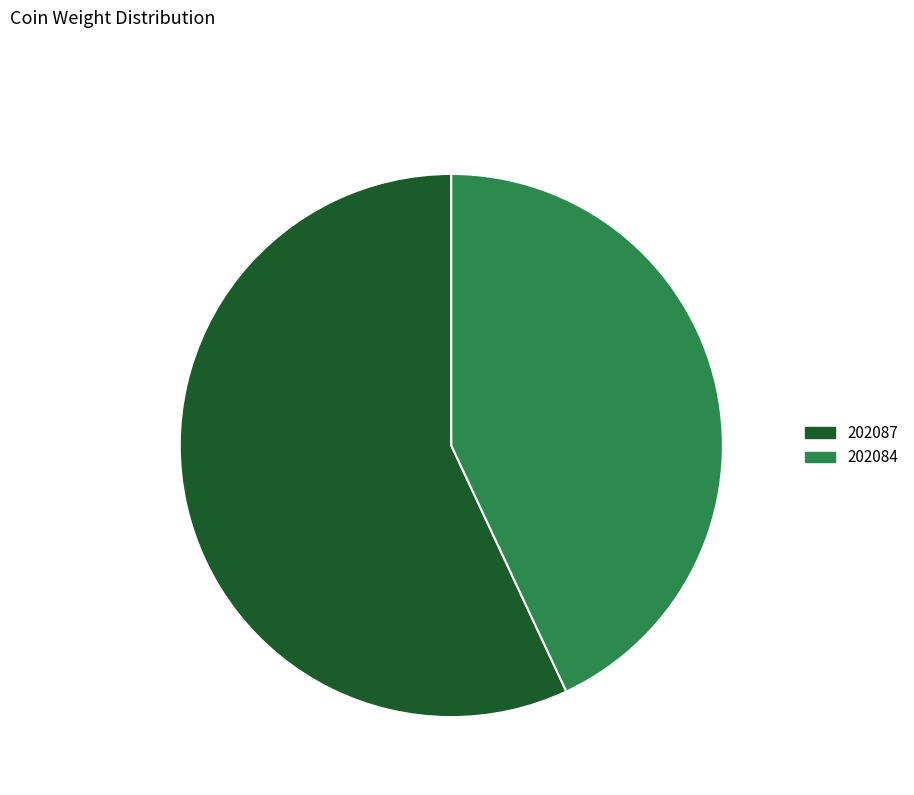

What is the total percentage of 202084 and 202087?

100.0%